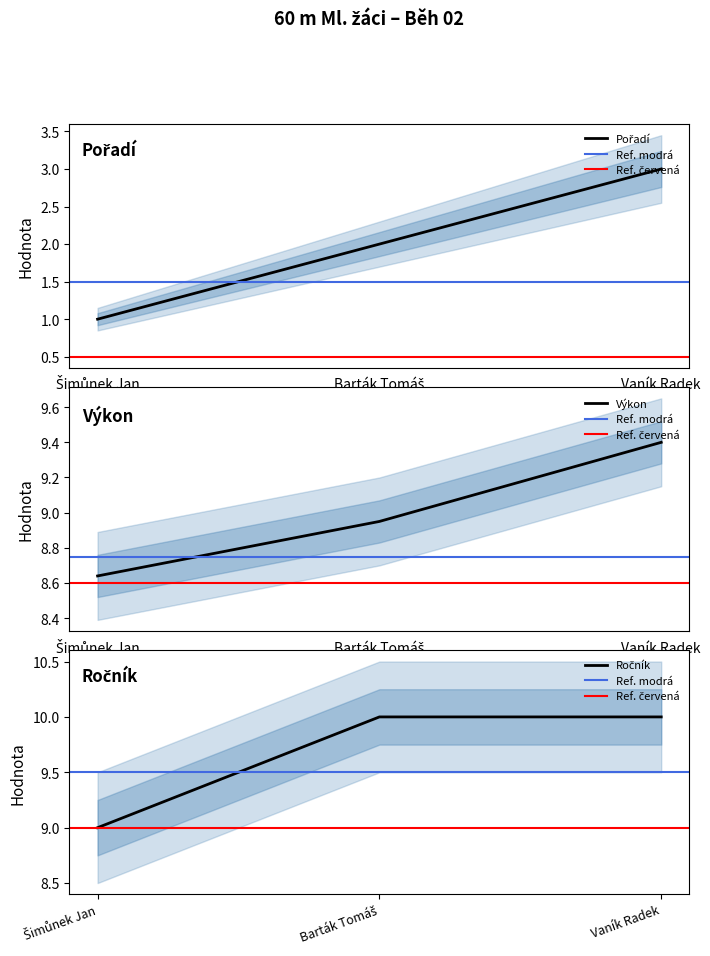

The Ročník series shows 9.0 at Šimůnek Jan. True or false?

True